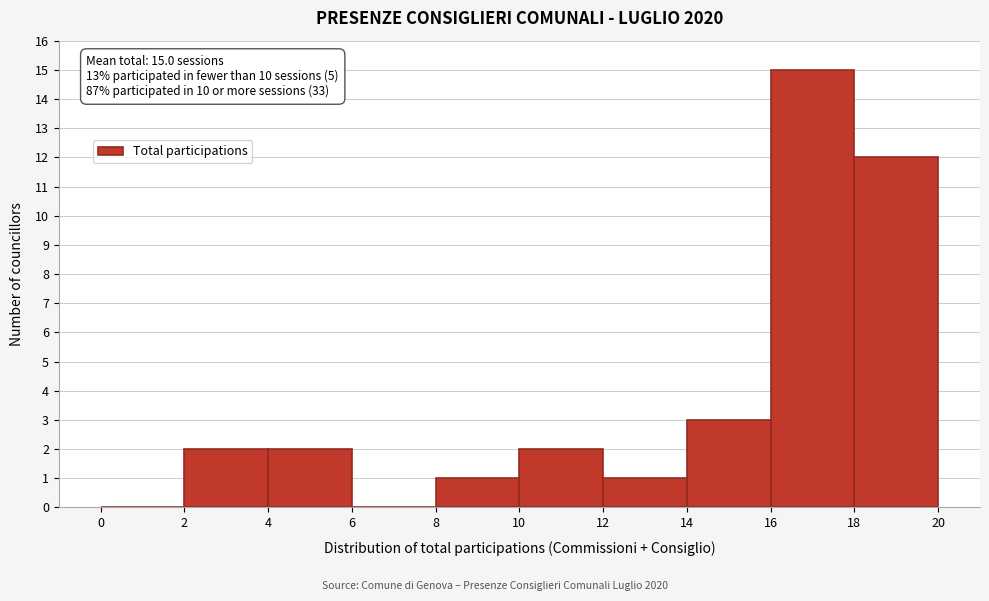

Which range on the x-axis has the tallest bar?

16 to 18